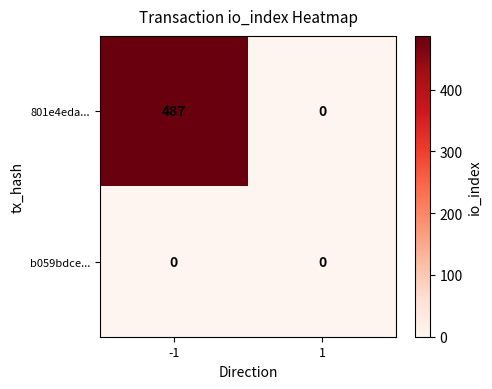

Rank the series by their average value, from lowest to highest.

b059bdce..., 801e4eda...